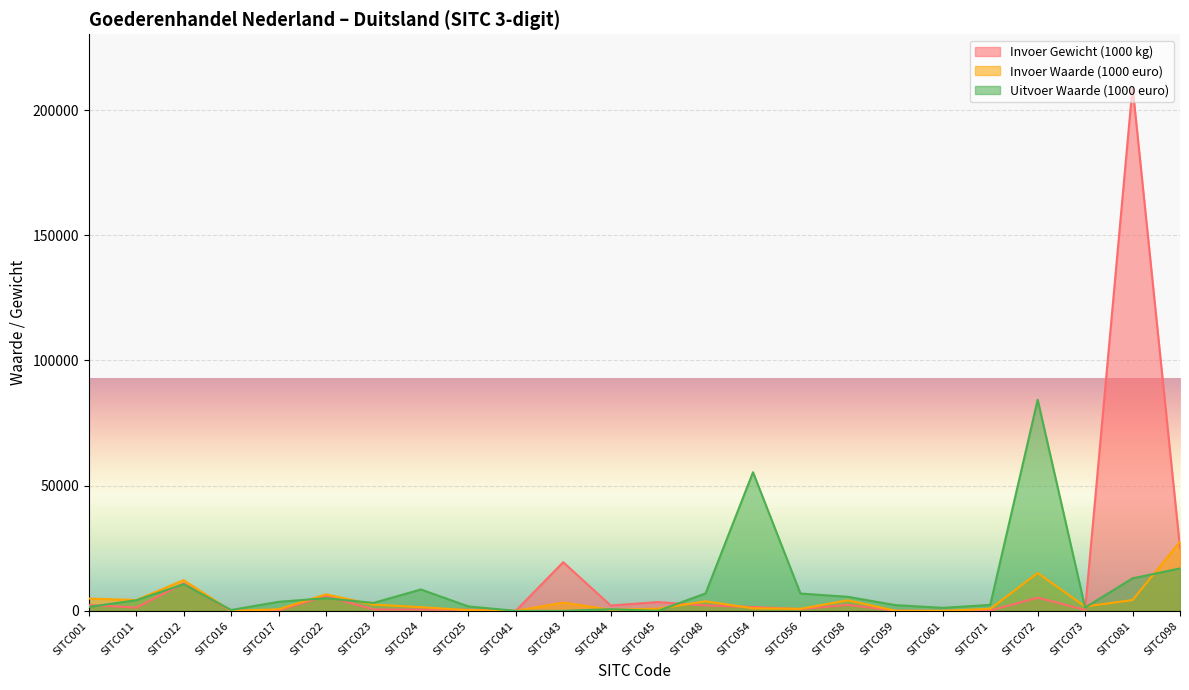

What value does the Uitvoer Waarde (1000 euro) series have at SITC073?

1319.0